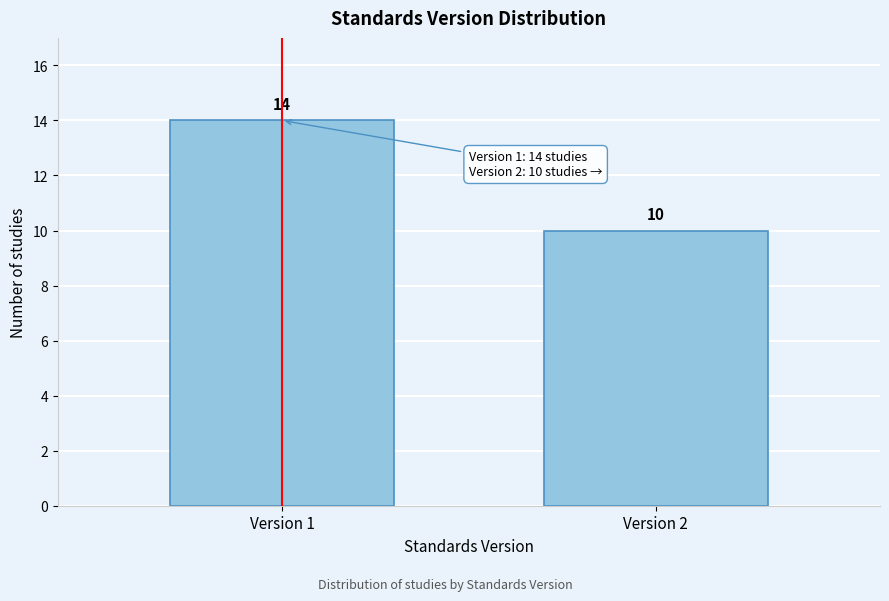

Reading right to left, what are all the values shown in this chart?

10	14